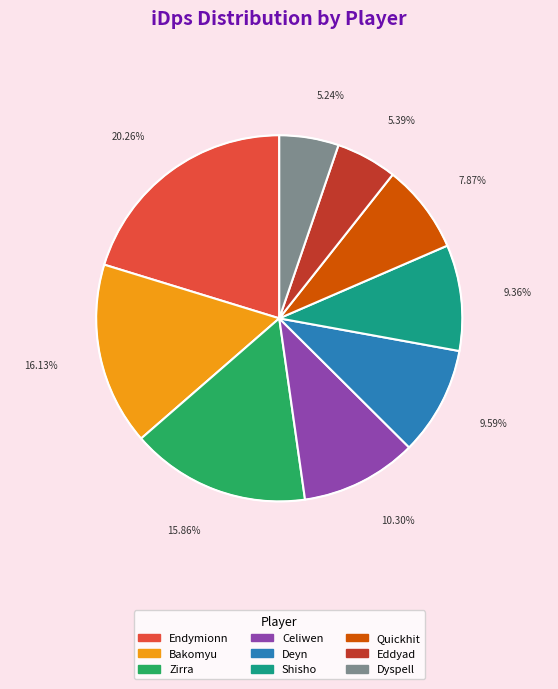

To the nearest percent, what is the combined percentage of Bakomyu and Shisho?

25%